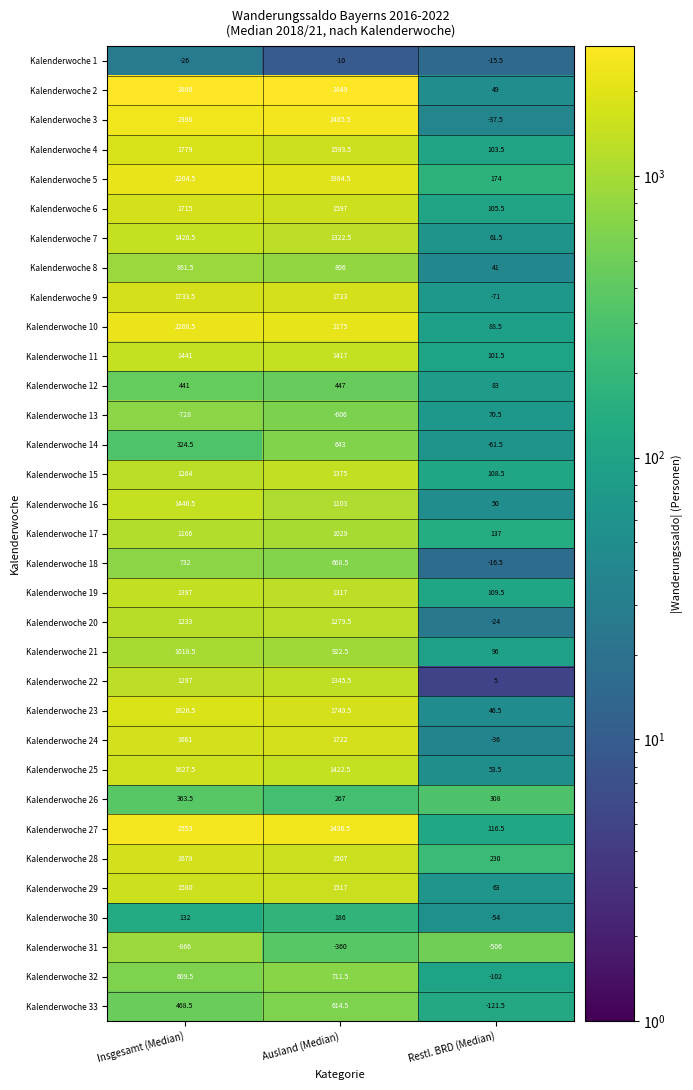

What is the smallest value displayed?

-866.0